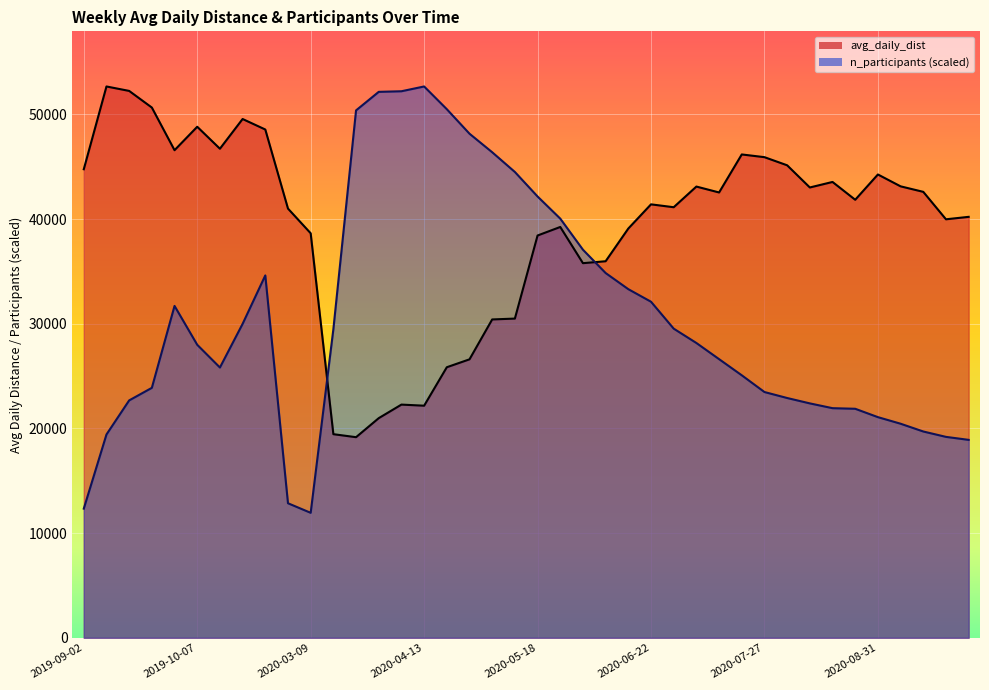

Where do avg_daily_dist and n_participants first cross each other?

2020-03-09 and 2020-03-16